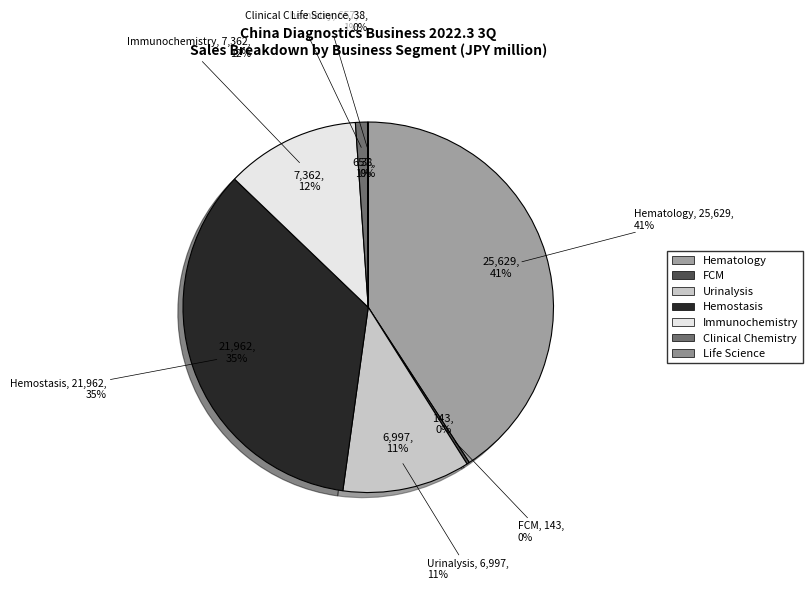

Between Life Science and Clinical Chemistry, which is larger?

Clinical Chemistry